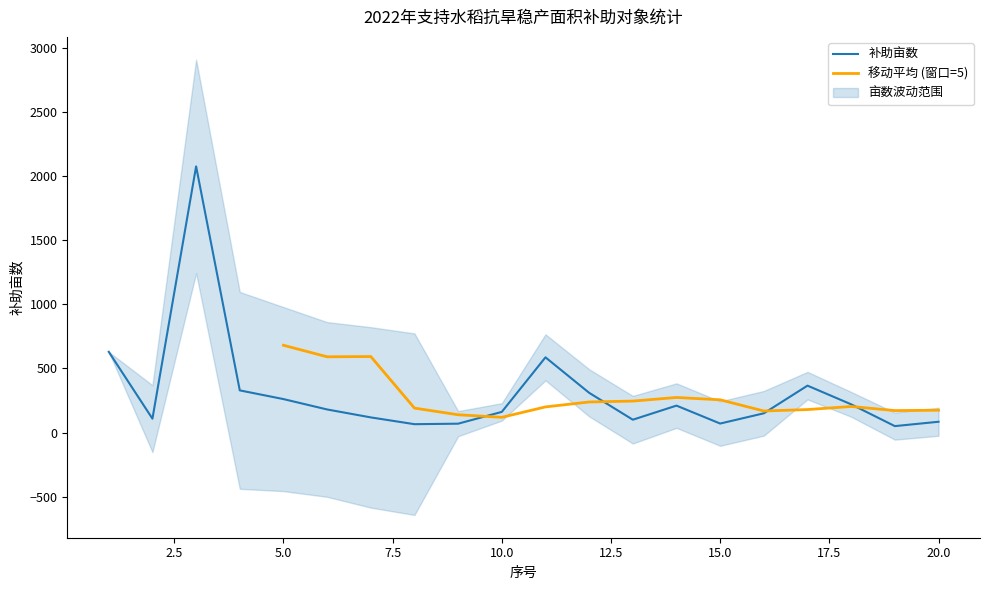

Reading left to right, list all the values displayed in this chart.

630	108	2078	329	261	180	118	65	69	161	587	310	100	210	70	150	366	220	50	84